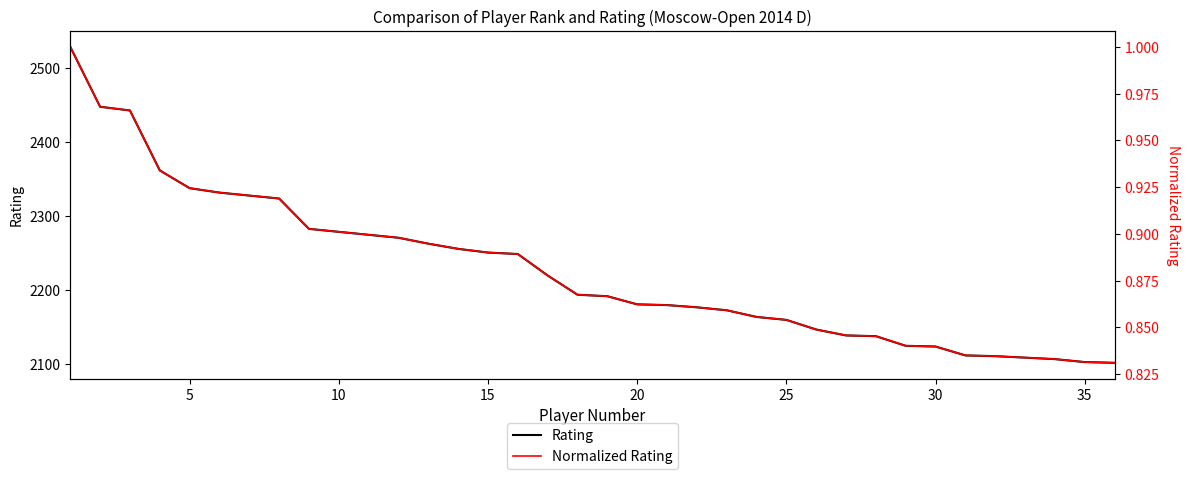

List the series in order of their peak value, highest first.

Rating, Normalized Rating